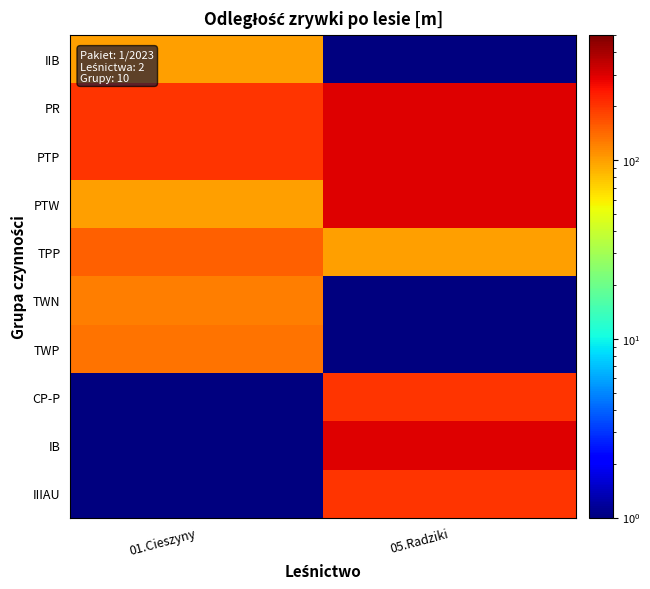

What is the minimum value shown in the chart?

0.5